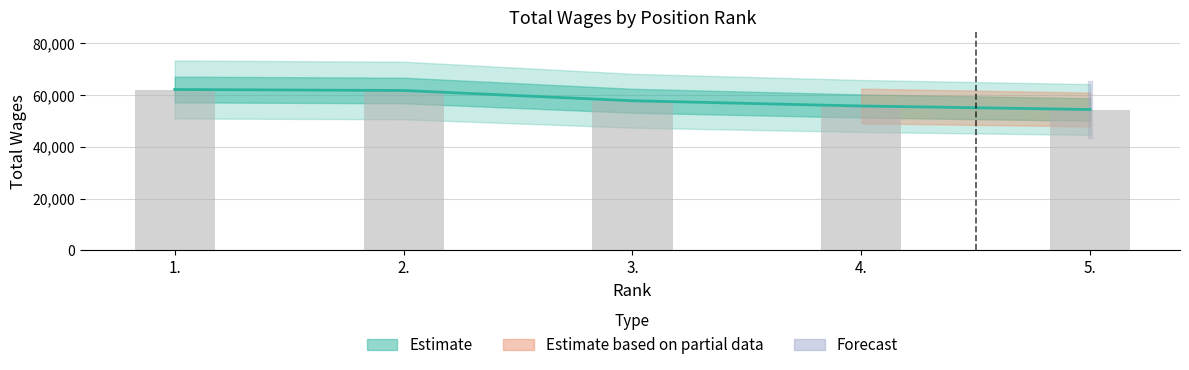

Is it true that the value at 2. is 61790?

True